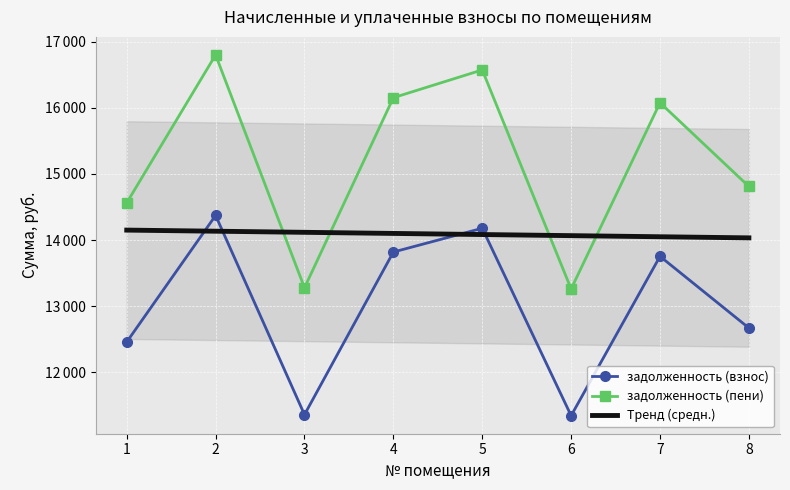

What is the spread (max minus min) of values at 7?

2321.2